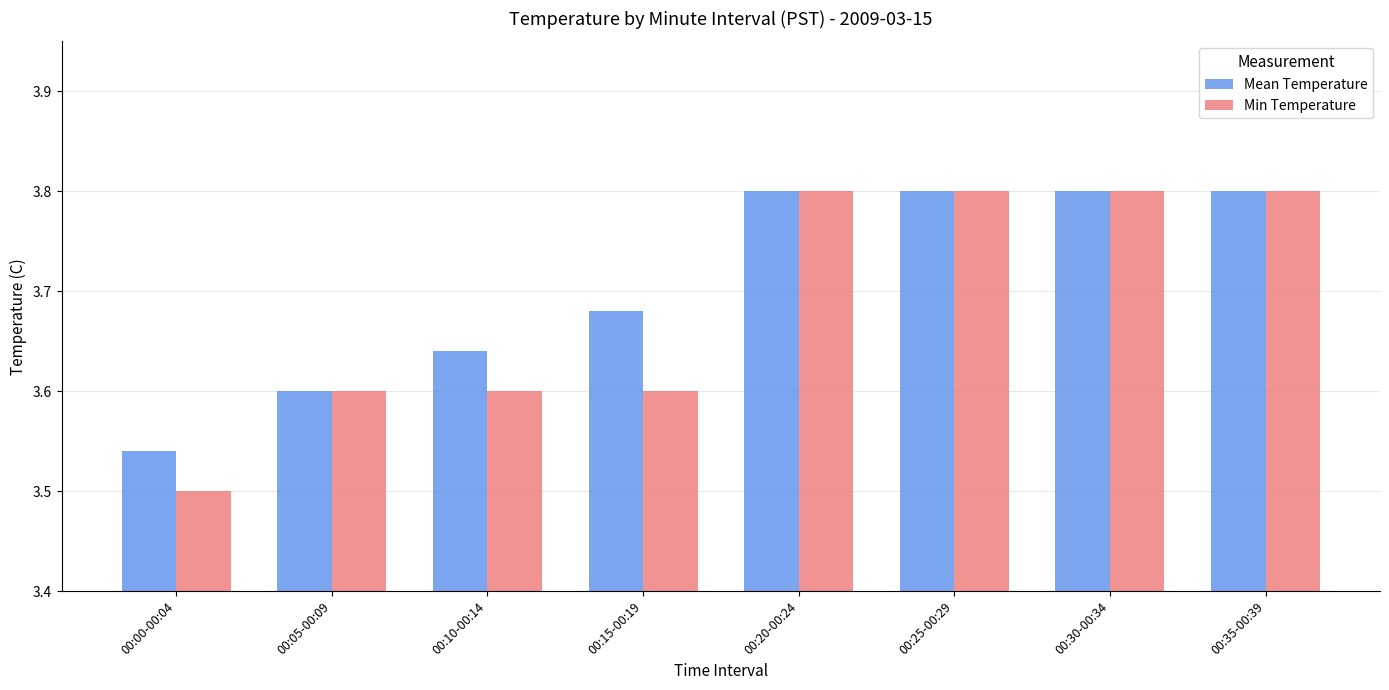

Which series changed the most between 00:00-00:04 and 00:05-00:09?

Min Temperature